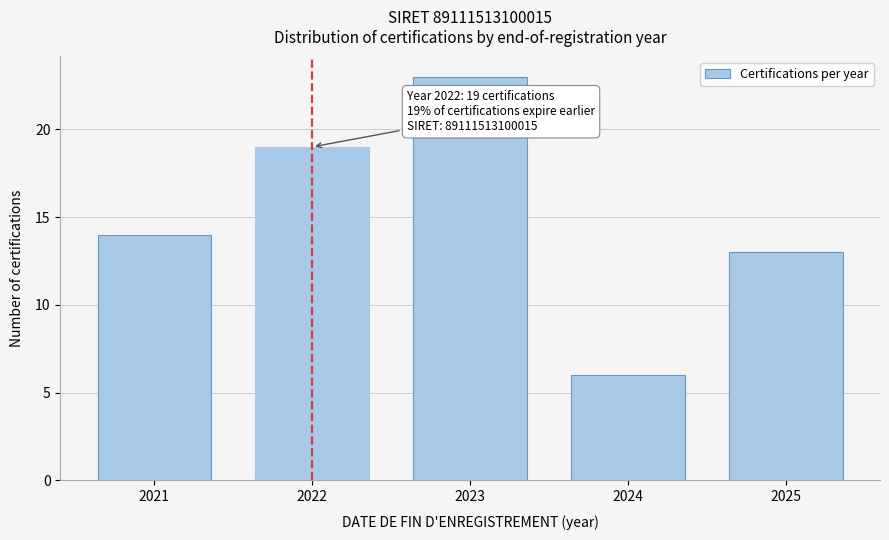

Reading left to right, transcribe all the data shown in this chart.

14	19	23	6	13